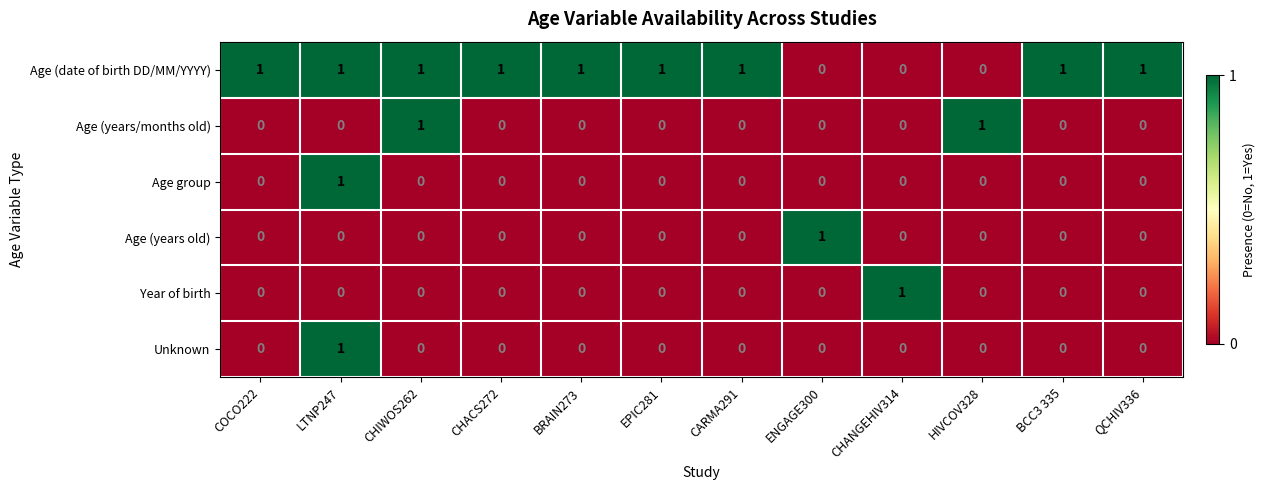

At which category is the sum across all series the highest?

LTNP247